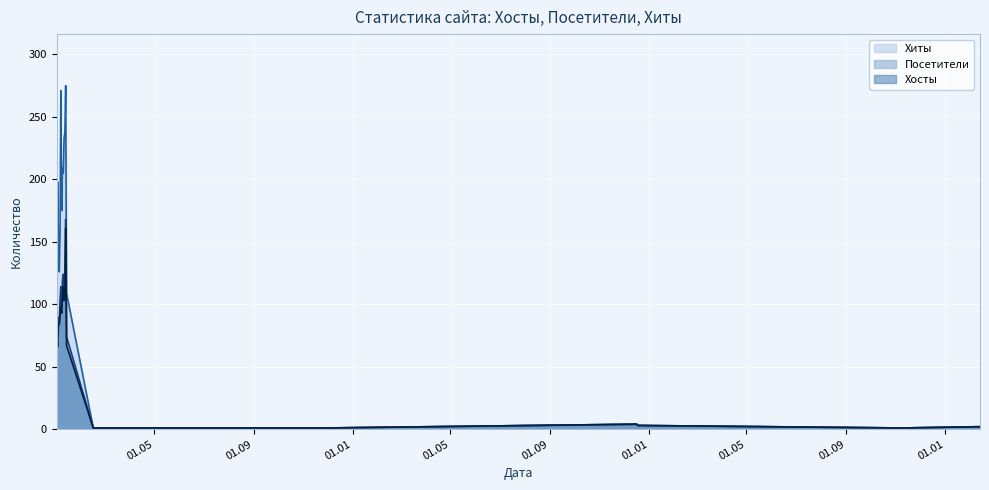

How many values in the Хосты series are below 83?

10